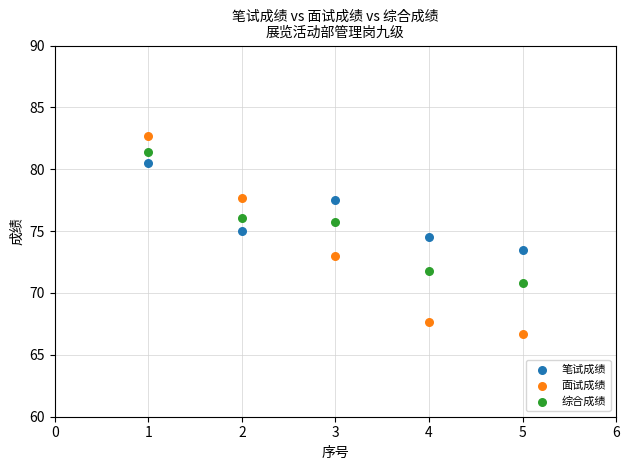

Which series reaches the maximum Y coordinate?

面试成绩